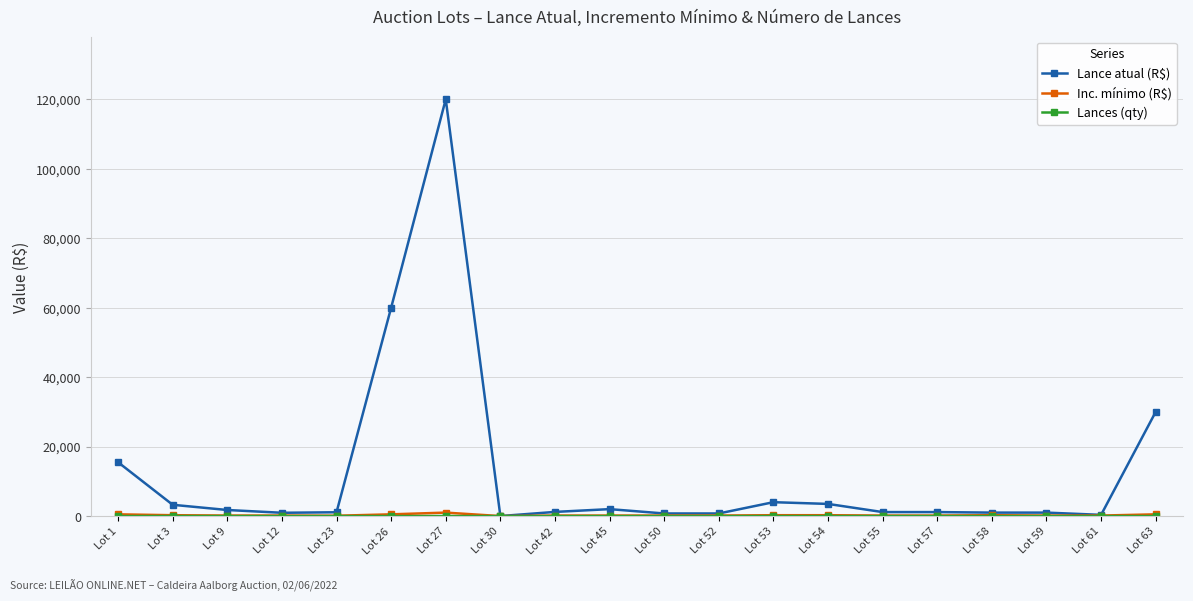

At how many categories does at least one series exceed 35013?

2